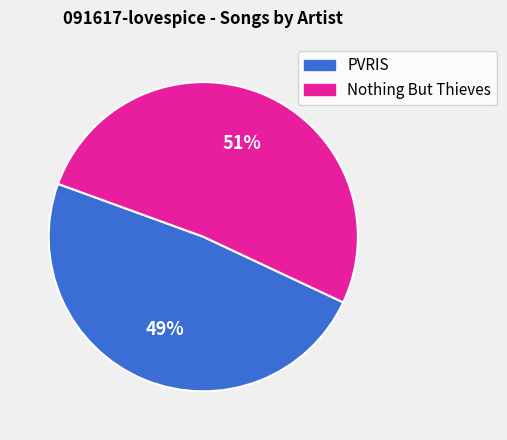

To the nearest percent, what is the average slice percentage?

50%